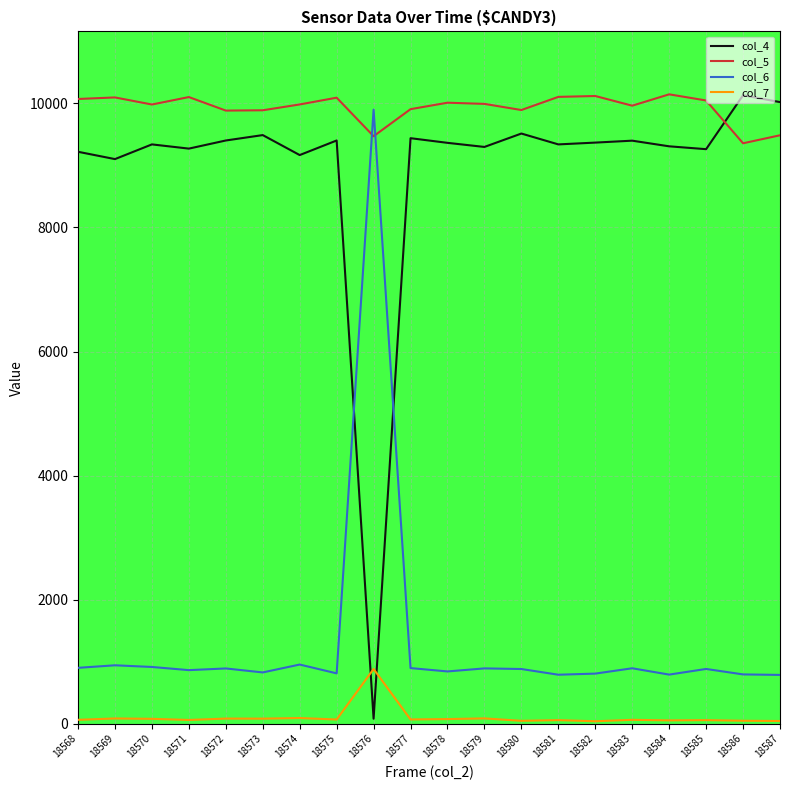

How many lines are shown in the chart?

4